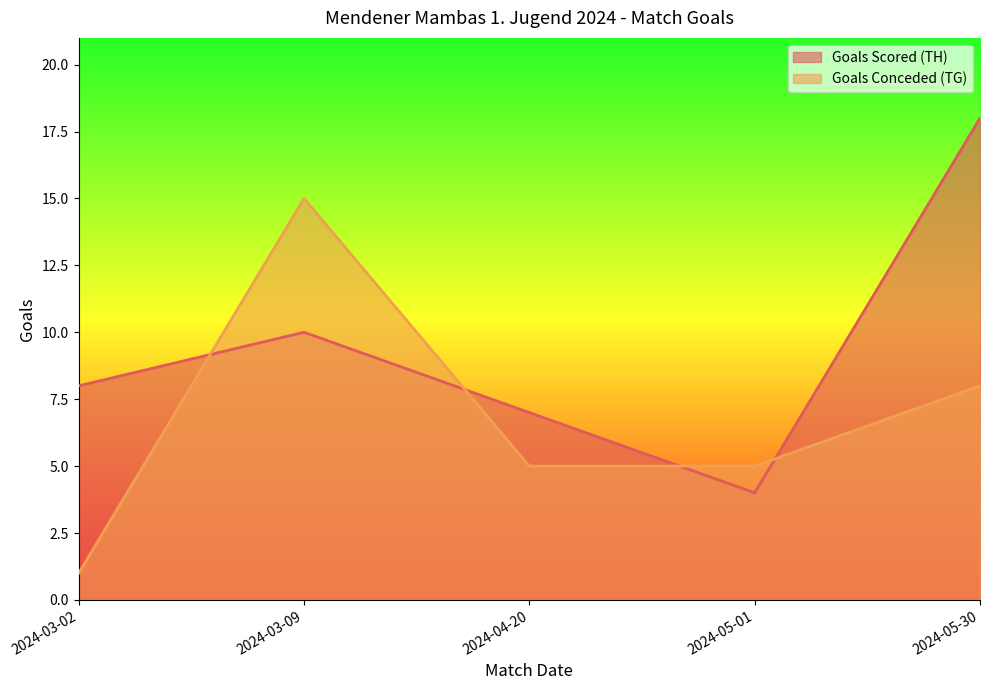

At which category is the sum across all series the highest?

2024-05-30